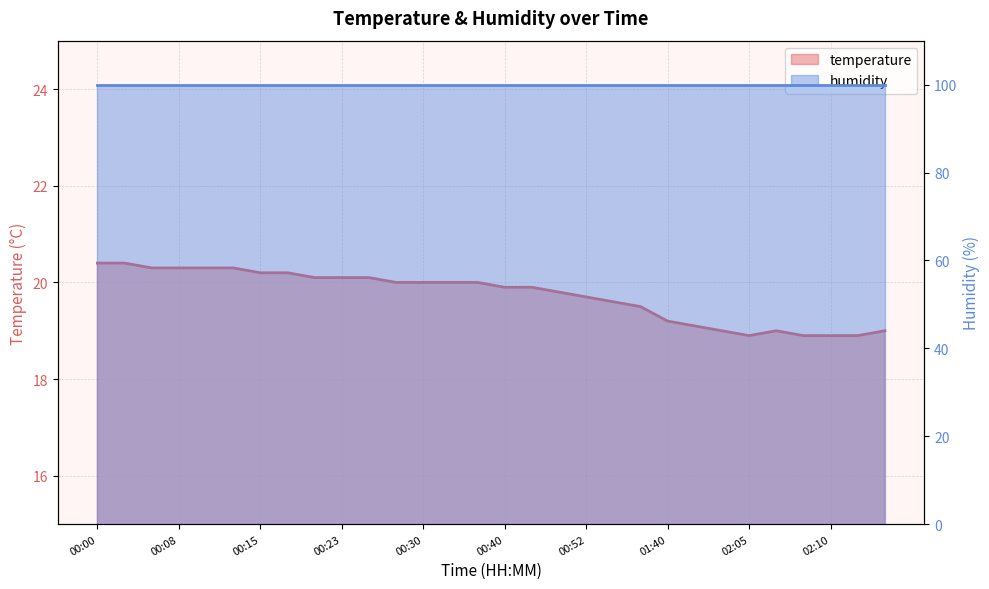

What is the value of the 26th point from the left?

19.0